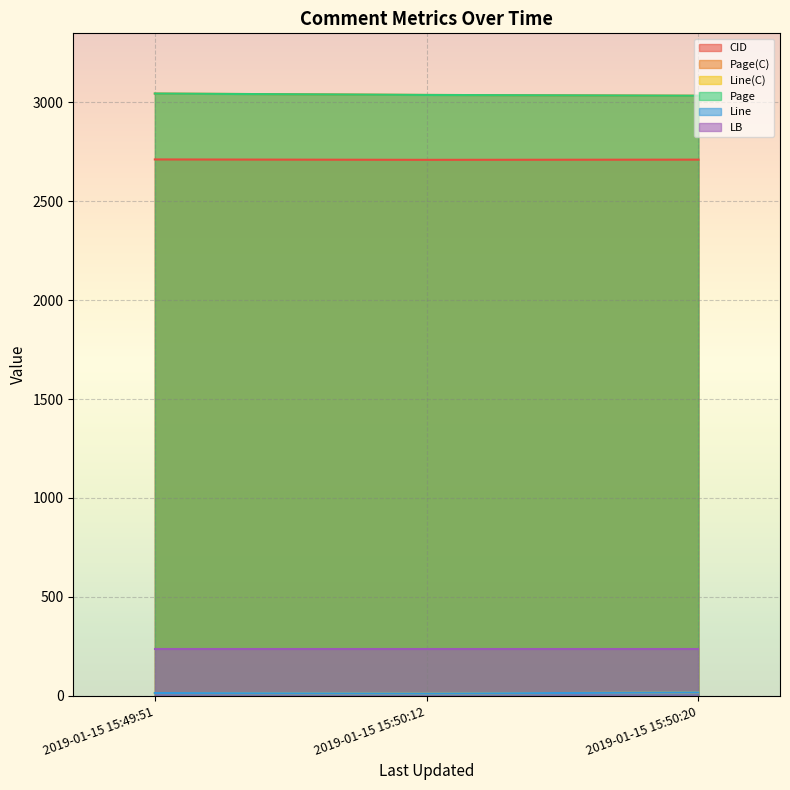

At which category does the chart reach its peak across all series?

2019-01-15 15:49:51